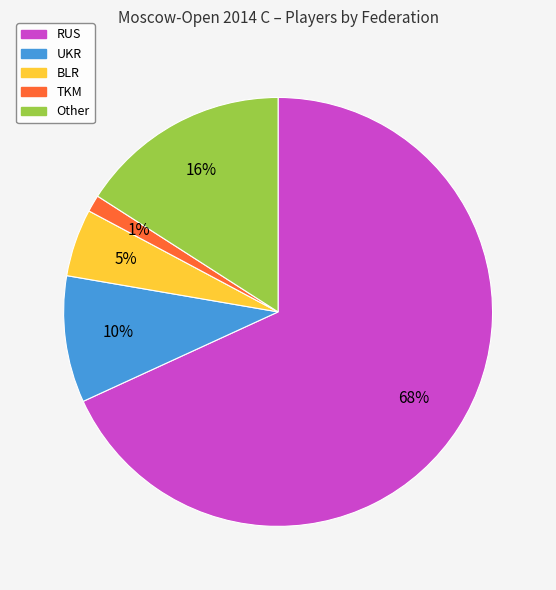

How many slices are in this pie chart?

5